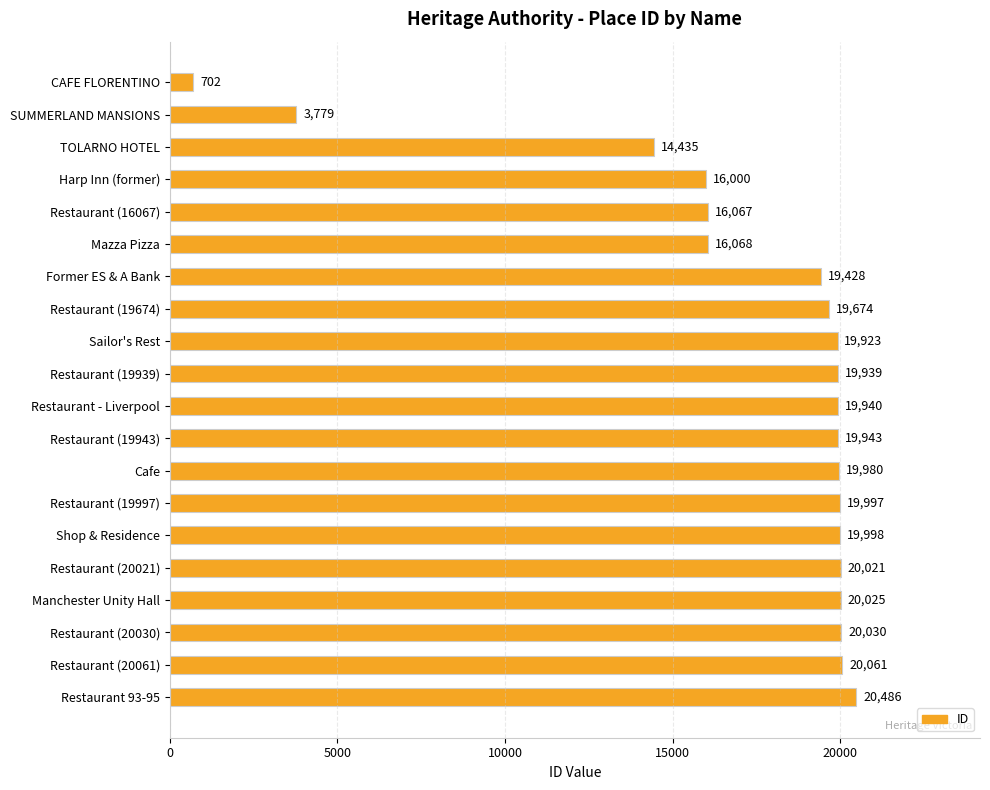

Rank the categories by value from lowest to highest.

CAFE FLORENTINO, SUMMERLAND MANSIONS, TOLARNO HOTEL, Harp Inn (former), Restaurant (16067), Mazza Pizza, Former ES & A Bank, Restaurant (19674), Sailor's Rest, Restaurant (19939), Restaurant - Liverpool, Restaurant (19943), Cafe, Restaurant (19997), Shop & Residence, Restaurant (20021), Manchester Unity Hall, Restaurant (20030), Restaurant (20061), Restaurant 93-95